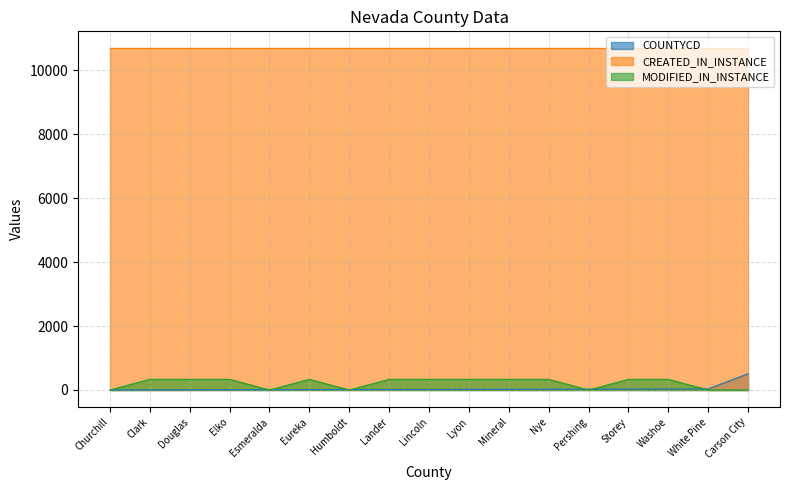

The value of MODIFIED_IN_INSTANCE at Mineral is 333. True or false?

True